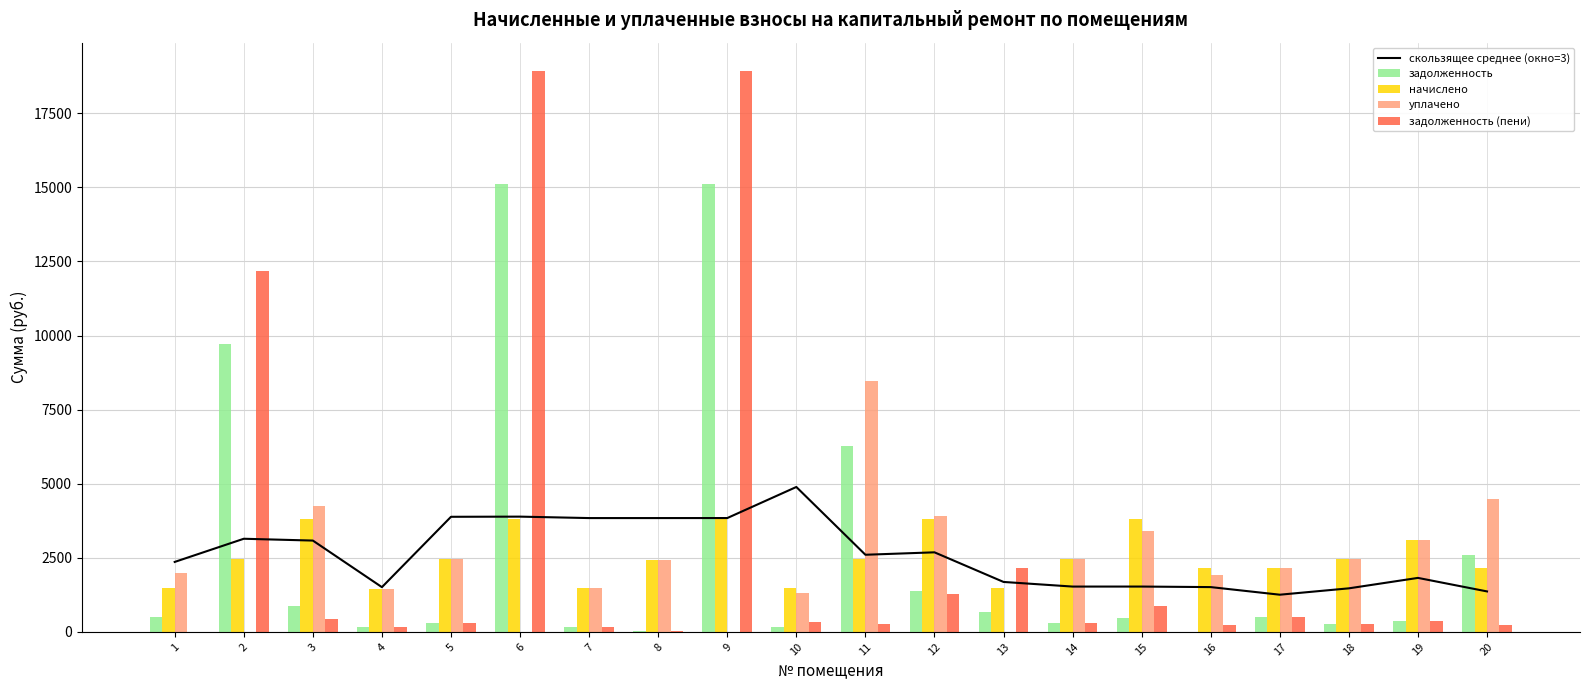

Reading left to right, what are all the values shown in this chart?

скользящее среднее (окно=3): 2361.1	3142.9	3081.8	1509.9	3884.0	3889.4	3840.8	3840.8	3841.5	4890.0	2603.1	2685.0	1685.6	1529.5	1529.9	1511.8	1255.1	1470.1	1822.1	1366.0
задолженность: 505.3	9715.2	865.7	168.0	283.5	15110.4	171.4	18.4	15110.4	175.5	6282.9	1388.9	667.1	286.2	452.5	8.8	488.2	282.8	356.2	2600.5
начислено: 1487.2	2459.2	3824.8	1458.0	2459.2	3824.8	1487.2	2432.9	3824.8	1487.2	2459.2	3824.8	1487.2	2459.2	3824.8	2148.1	2148.1	2454.3	3091.0	2148.1
уплачено: 1982.9	0.0	4249.8	1458.0	2459.2	0.0	1487.2	2432.8	0.0	1321.9	8458.6	3923.0	0.0	2459.2	3399.8	1909.4	2146.1	2454.3	3091.0	4501.1
задолженность (пени): 9.6	12174.4	440.7	168.0	283.5	18935.2	171.4	18.4	18935.2	340.7	283.4	1290.7	2154.2	286.2	877.5	247.5	490.2	282.8	356.2	247.5